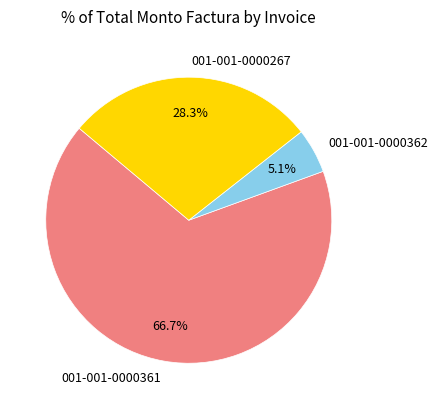

To the nearest percent, what portion does 001-001-0000362 represent?

5%